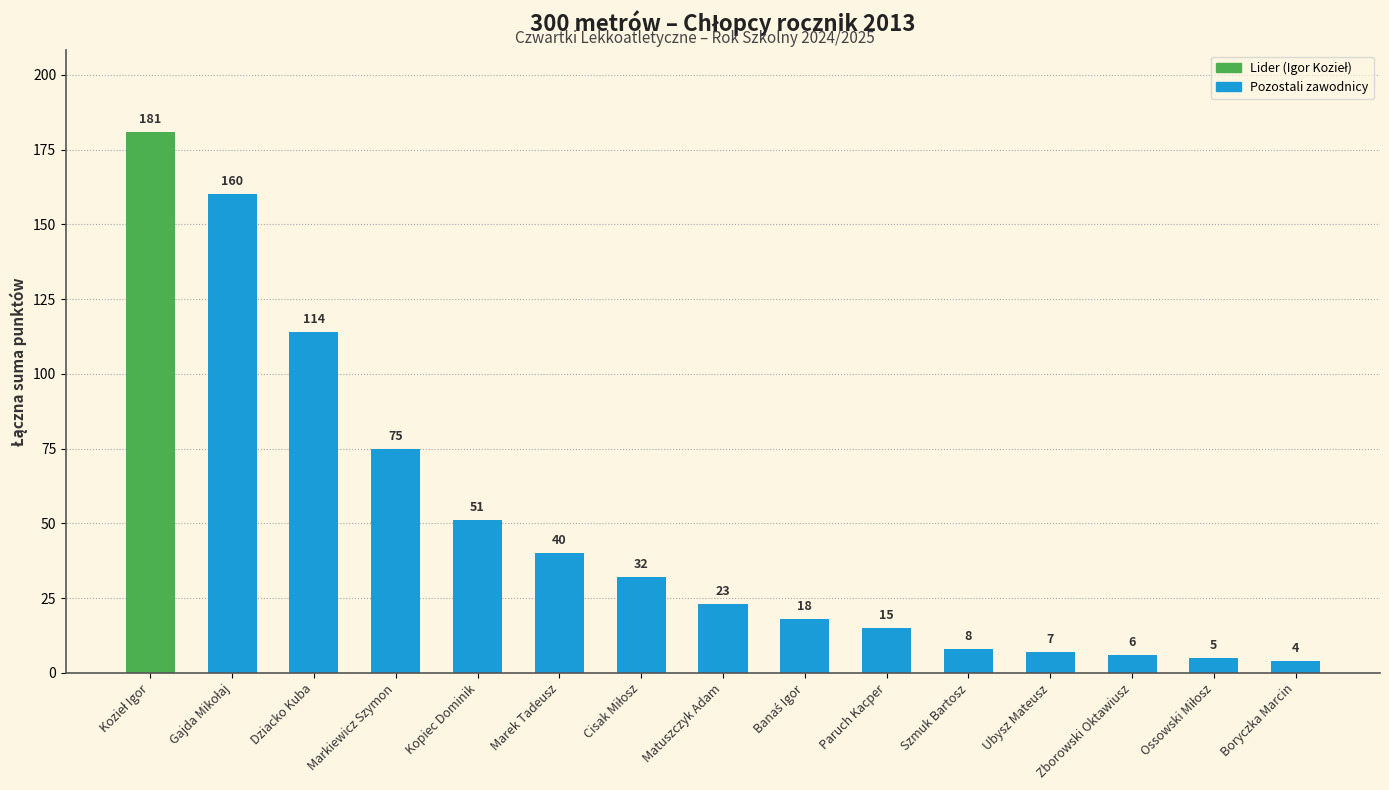

Which has a higher value, Boryczka Marcin or Dziacko Kuba?

Dziacko Kuba